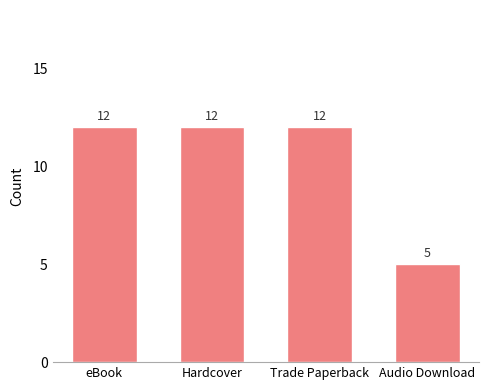

Reading left to right, what are all the values shown in this chart?

eBook=12	Hardcover=12	Trade Paperback=12	Audio Download=5